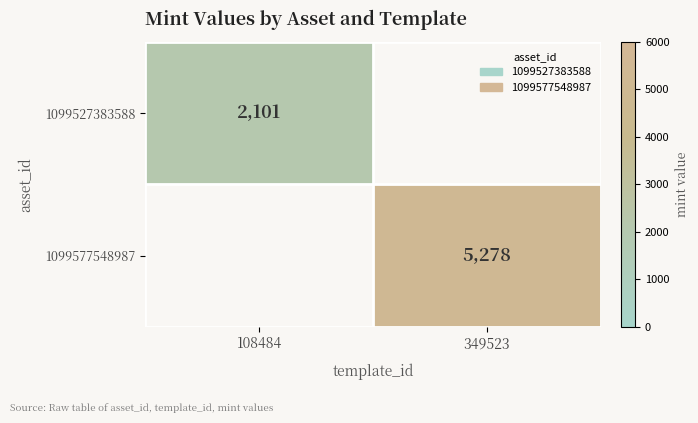

True or false: 1099577548987 has a value of 5278 at 349523.

True